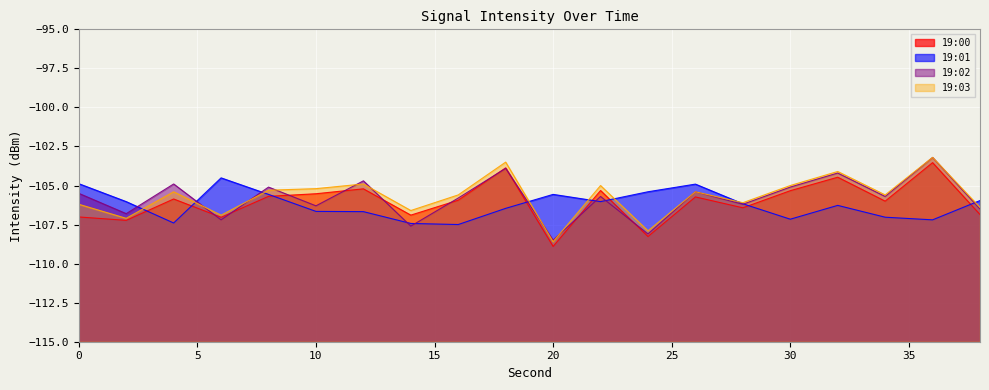

What is the sum of the 19:03 values at 14 and 16?

-212.2